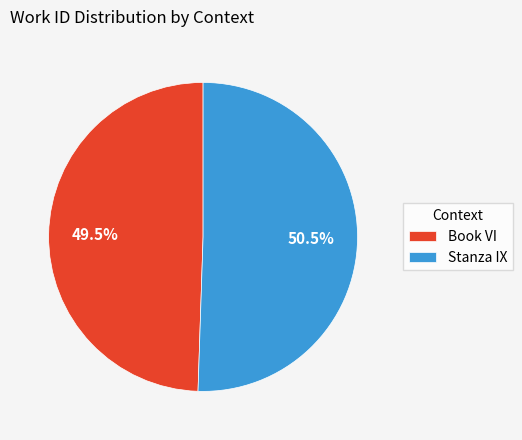

What portion of the pie excludes Book VI?

50.5%